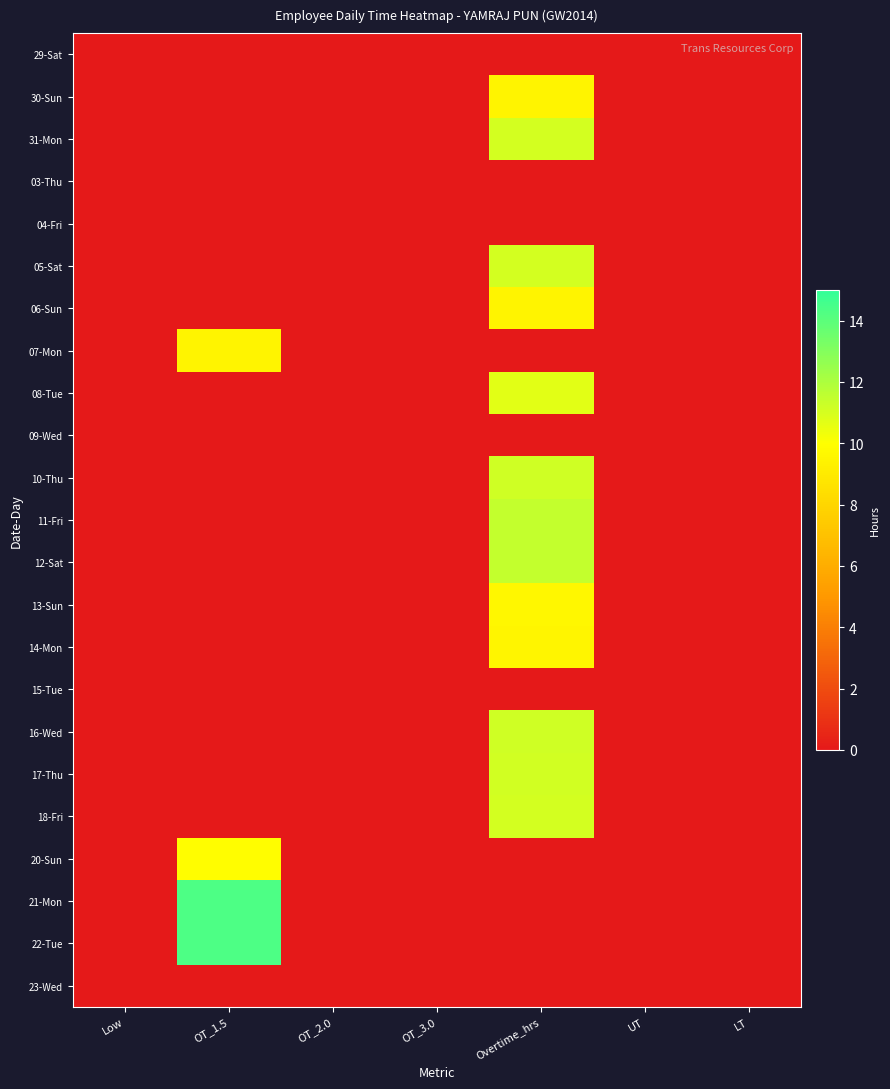

At which category does the chart reach its minimum across all series?

Low